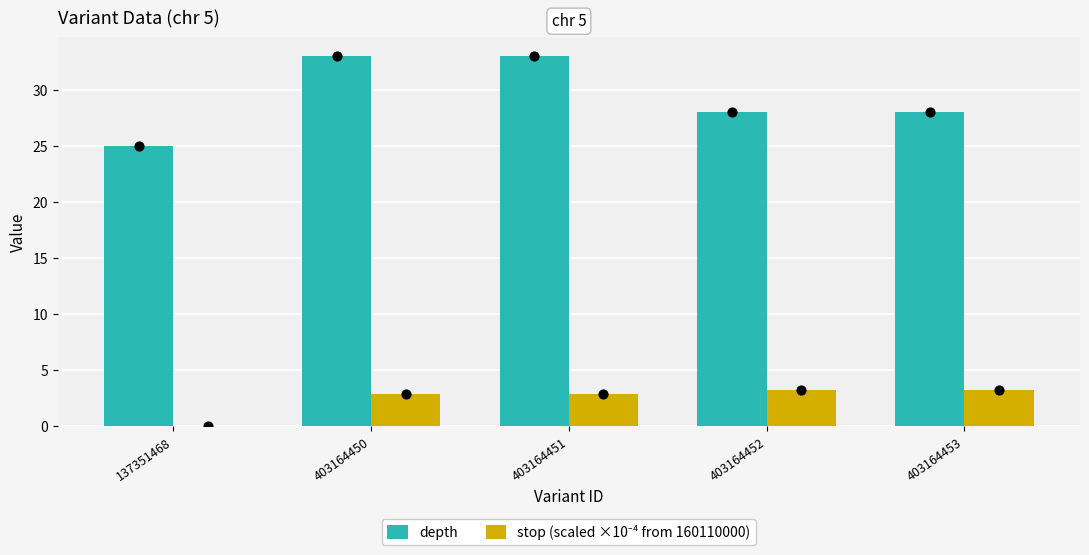

What is the total value across all series at 137351468?

25.0